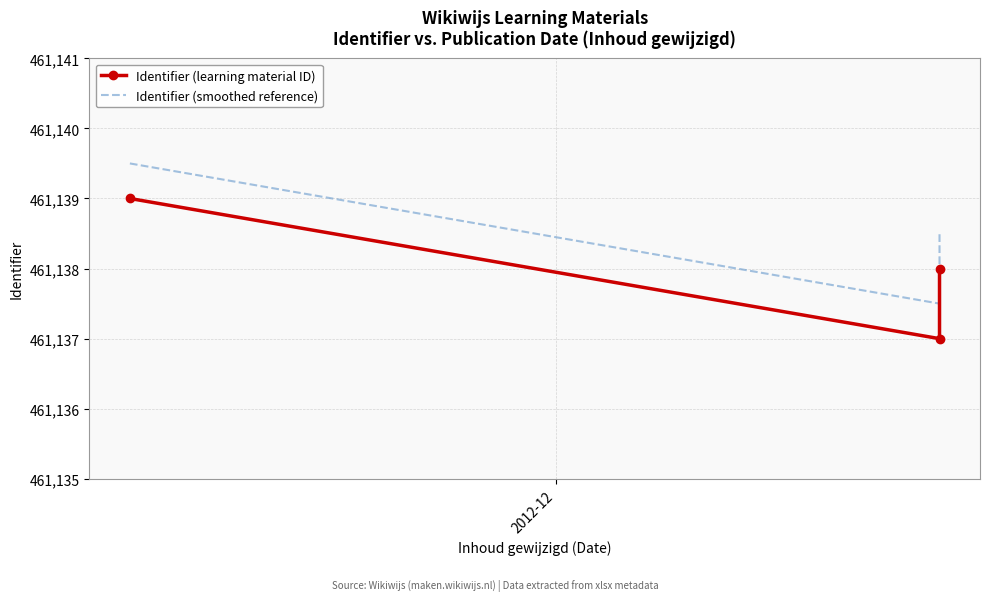

List the series in order of their overall mean, lowest first.

Identifier (learning material ID), Identifier (smoothed reference)